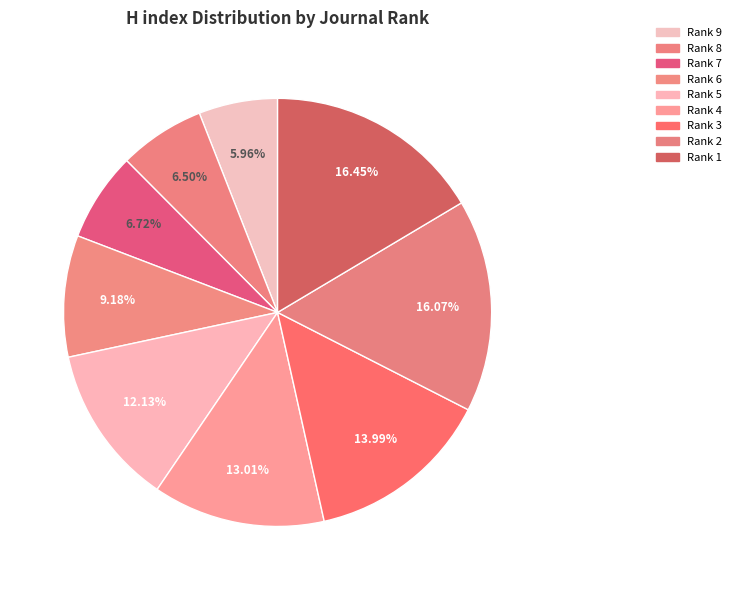

How many segments does this pie chart have?

9